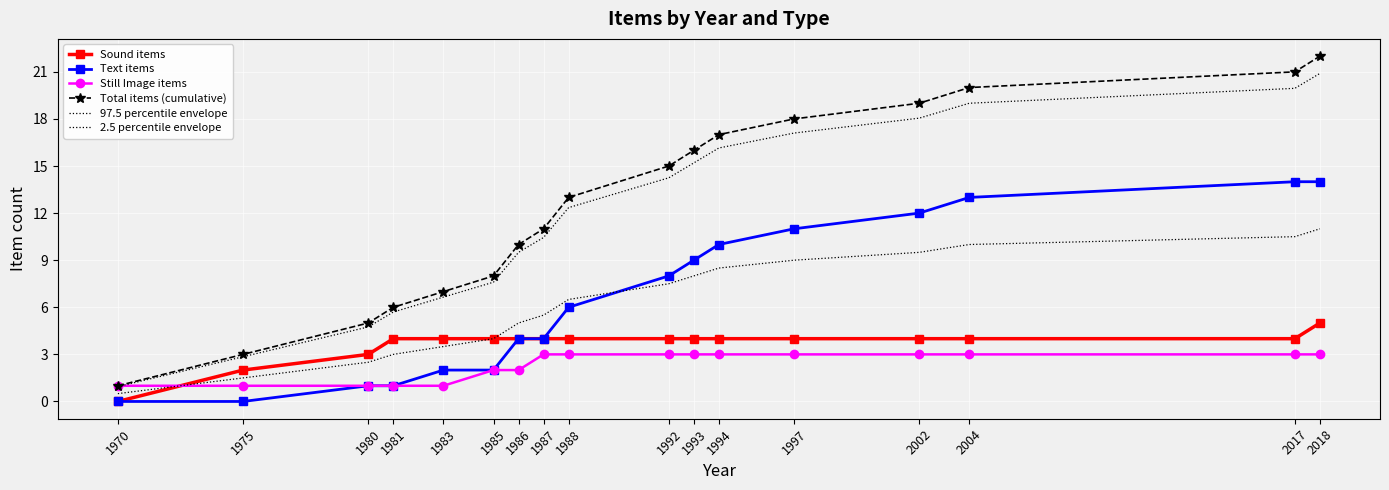

What is the value of the Total items (cumulative) point at the 17th from the left?

22.0